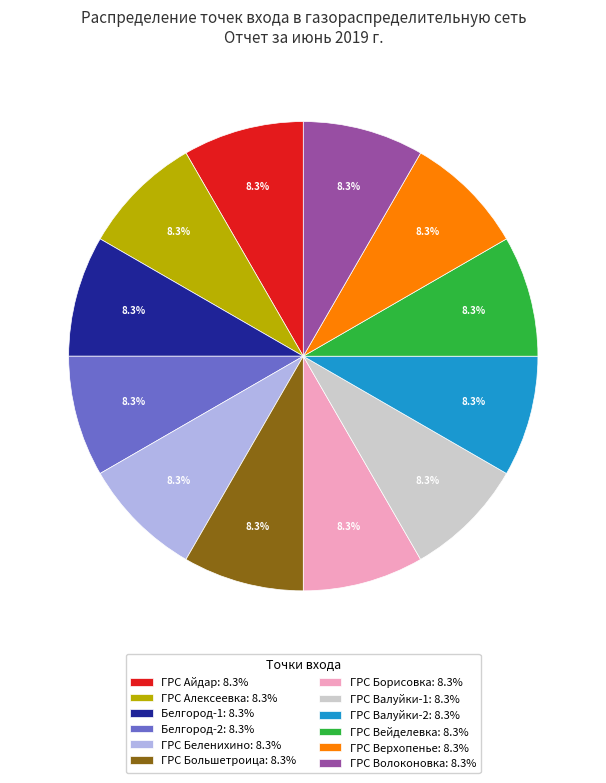

What is the ratio of the value at Белгород-2: 8.3% to the value at ГРС Большетроица: 8.3%?

1.0